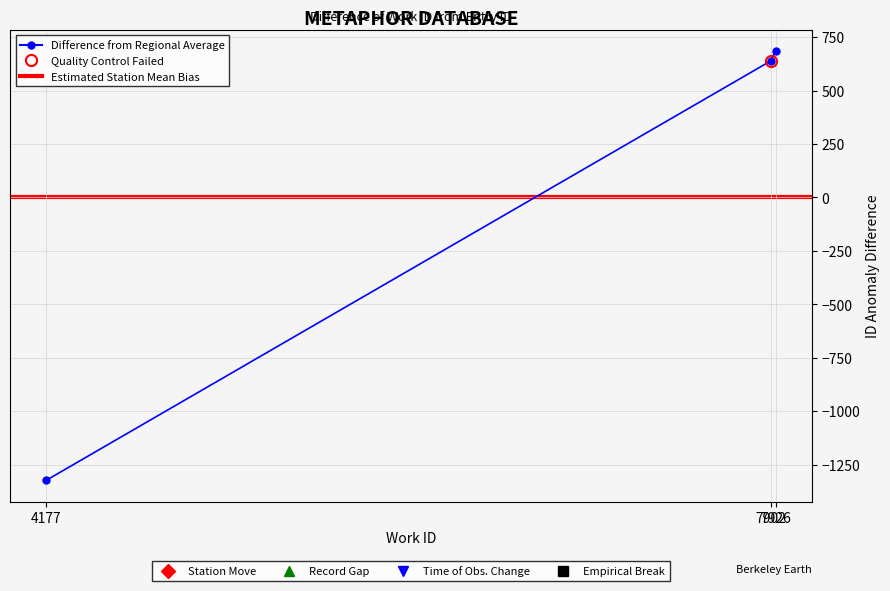

What is the value of the 2nd point from the left?

639